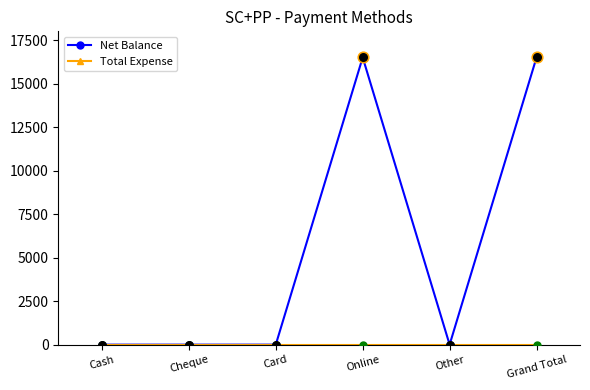

At how many categories does at least one series exceed 2501?

2